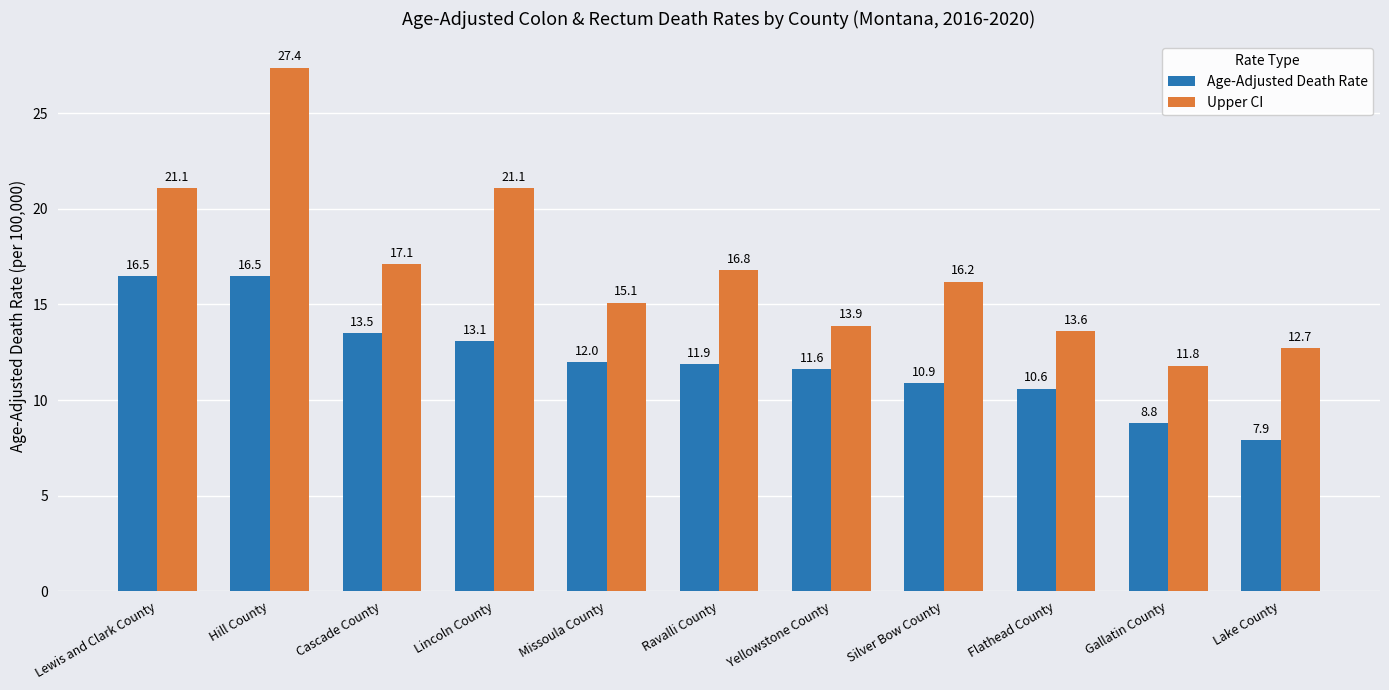

Between Cascade County and Missoula County, which series saw the biggest shift?

Upper CI